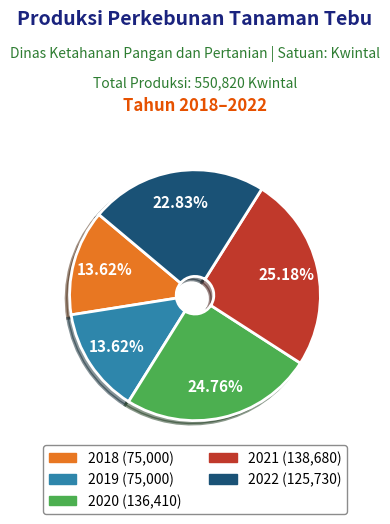

Which has a higher value, 2020 or 2018?

2020